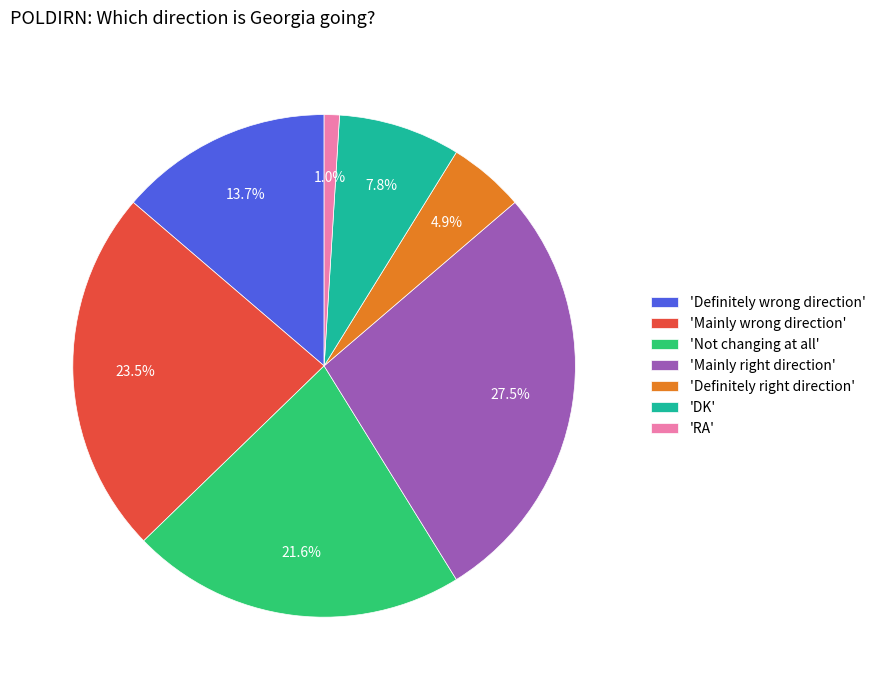

Does 'DK' represent more than half of the total?

No